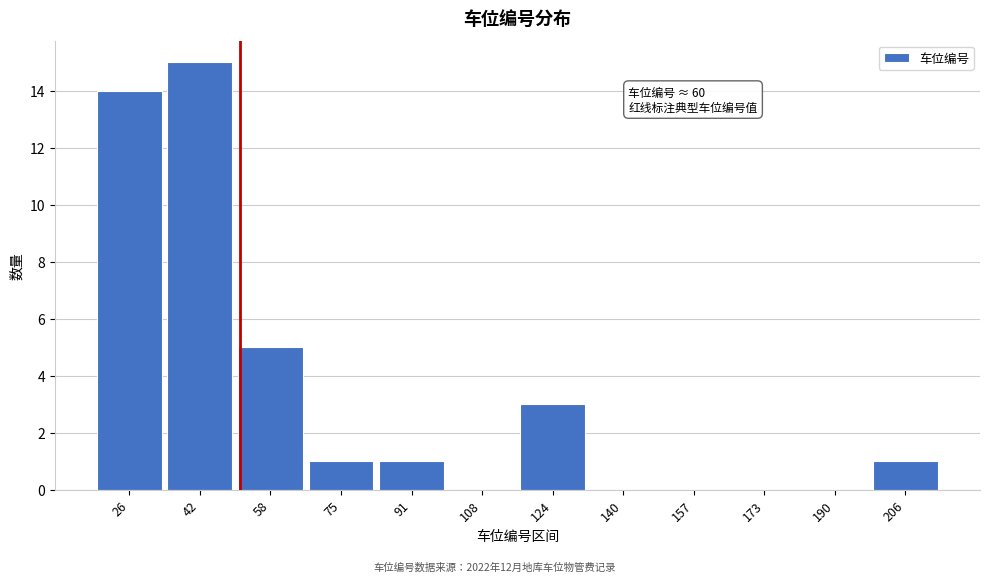

Reading right to left, transcribe all the data shown in this chart.

206=1	190=0	173=0	157=0	140=0	124=3	108=0	91=1	75=1	58=5	42=15	26=14